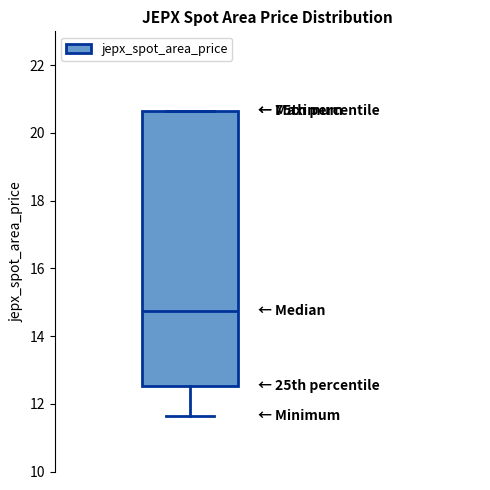

Where does the lower whisker of the box end on the y-axis? The values are not printed on the chart, so give them approximately, as read against the axis.

11.6